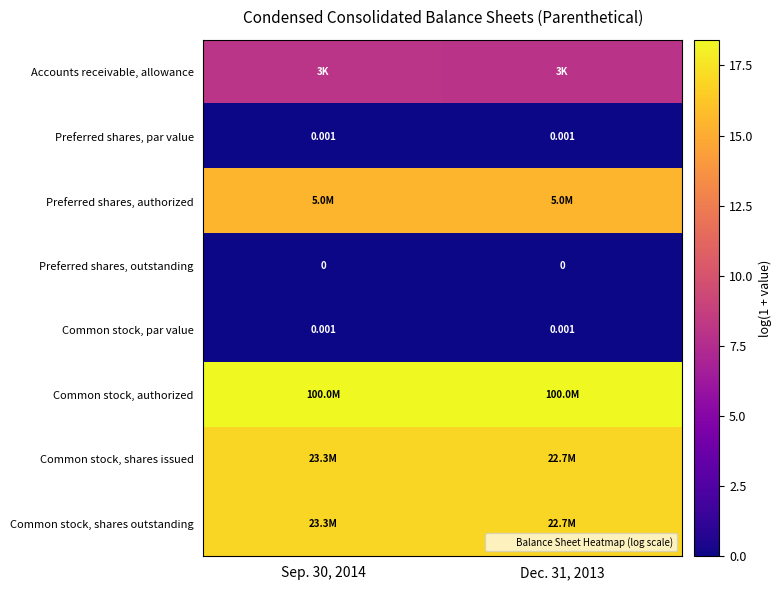

Rank the series by their maximum value, from lowest to highest.

Preferred shares, outstanding, Preferred shares, par value, Common stock, par value, Accounts receivable, allowance, Preferred shares, authorized, Common stock, shares issued, Common stock, shares outstanding, Common stock, authorized